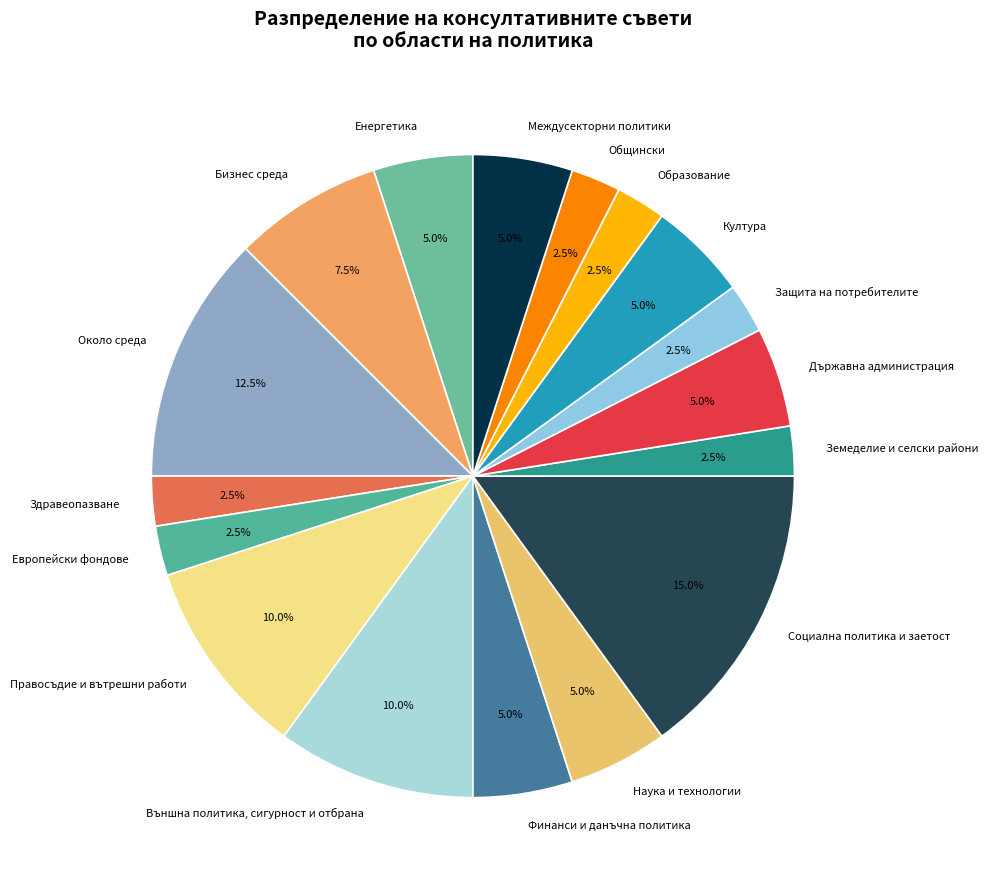

What is the ratio of the value at Култура to the value at Около среда?

0.4